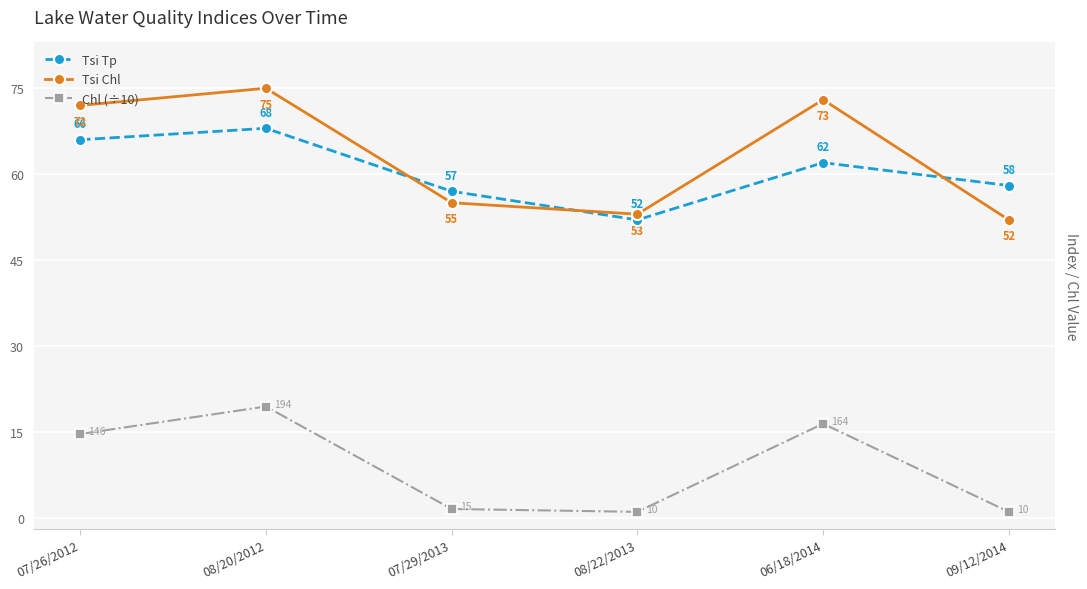

Which series has the largest range (max minus min)?

Tsi Chl